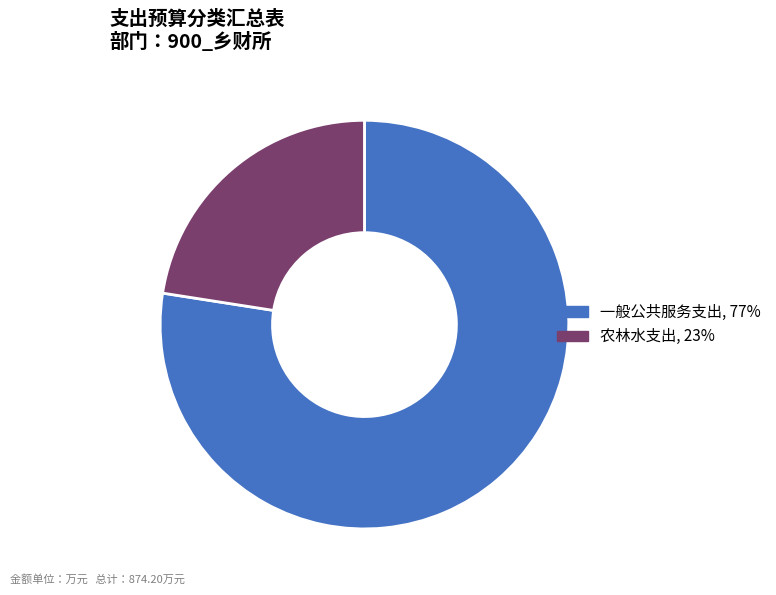

Is the sum of 农林水支出 and 一般公共服务支出 greater than half?

Yes